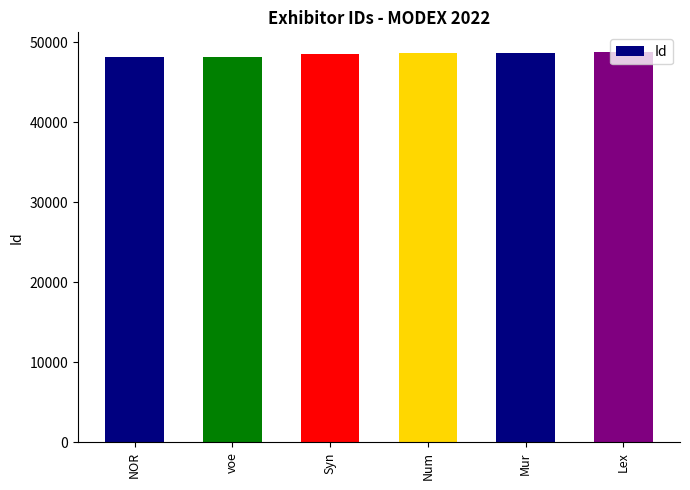

The value at Syn is 18542. True or false?

False